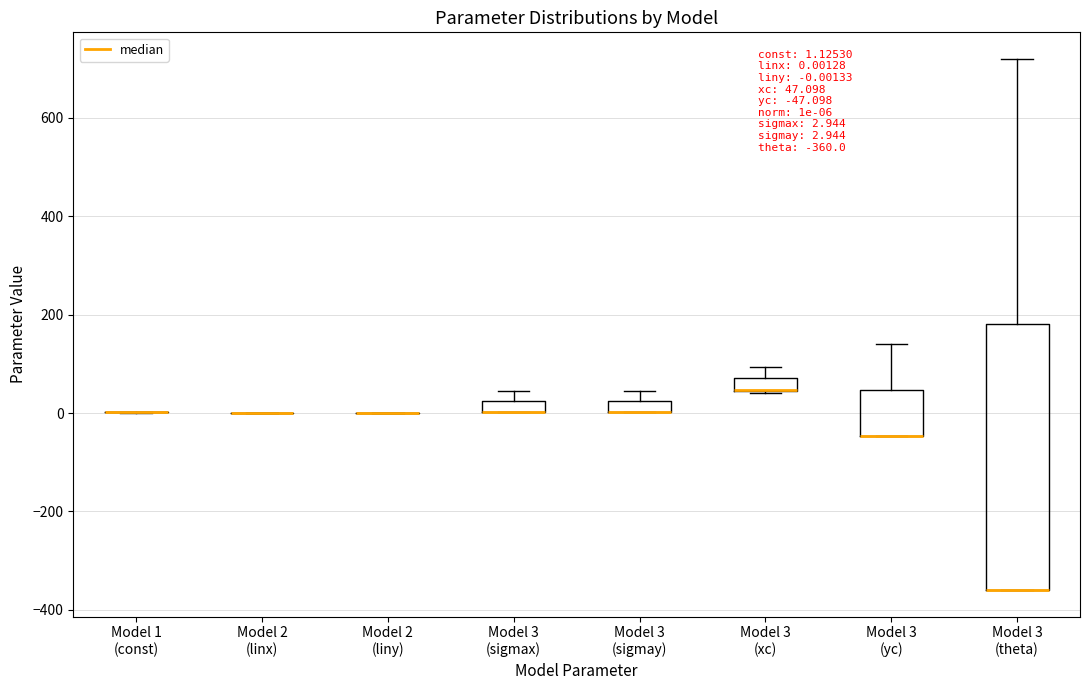

Which box is the tallest, from its lower edge to its upper edge?

Model 3 (theta)